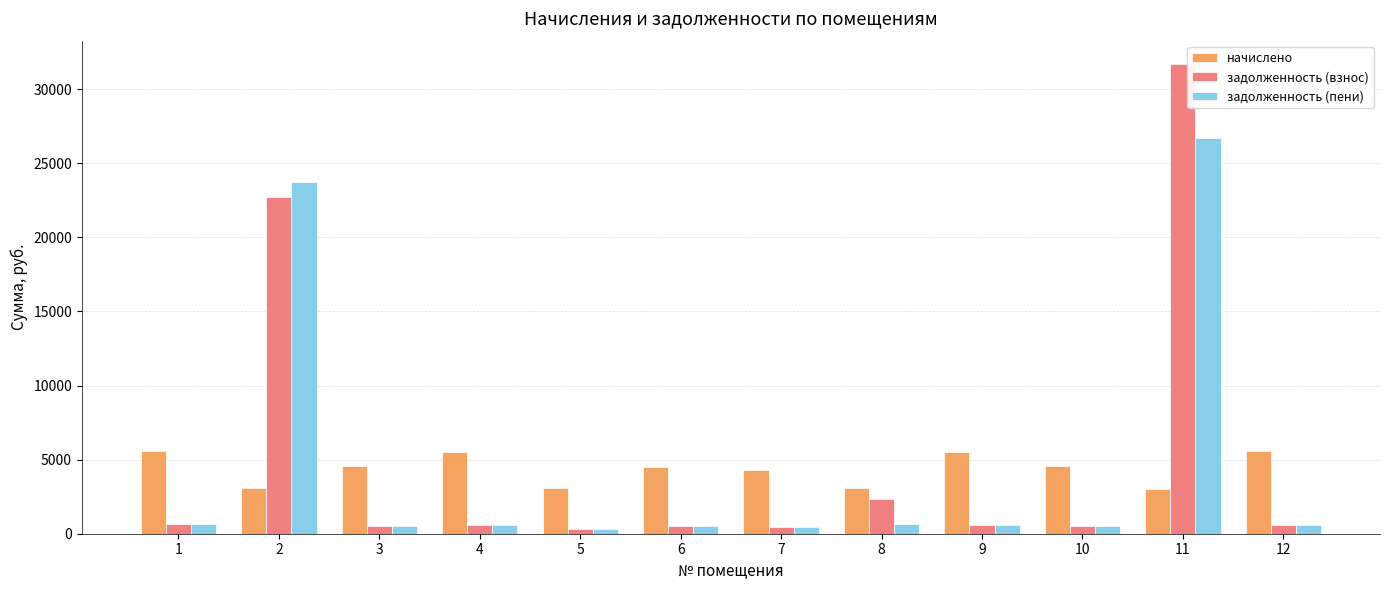

Which series has the largest range (max minus min)?

задолженность (взнос)